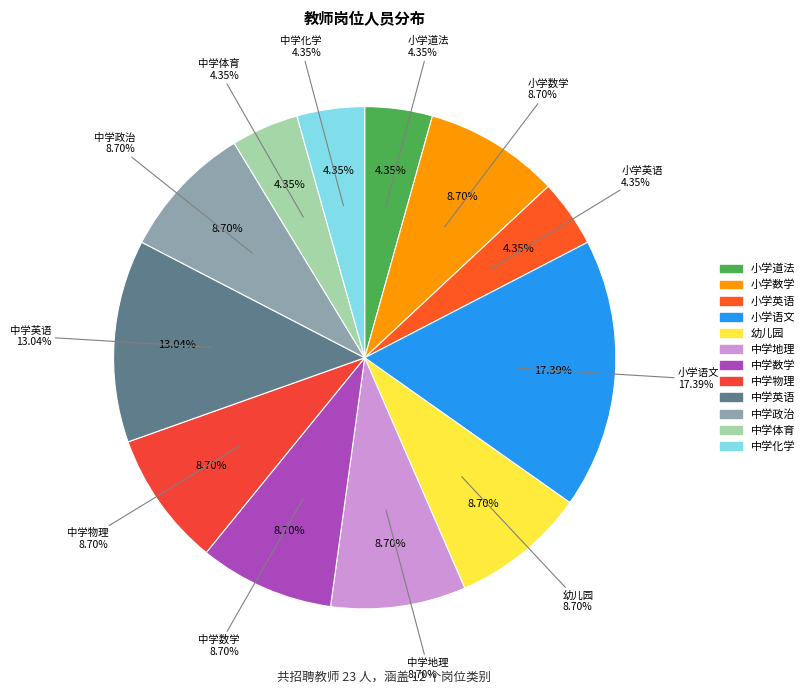

Does 中学数学 account for over 50% of the chart?

No